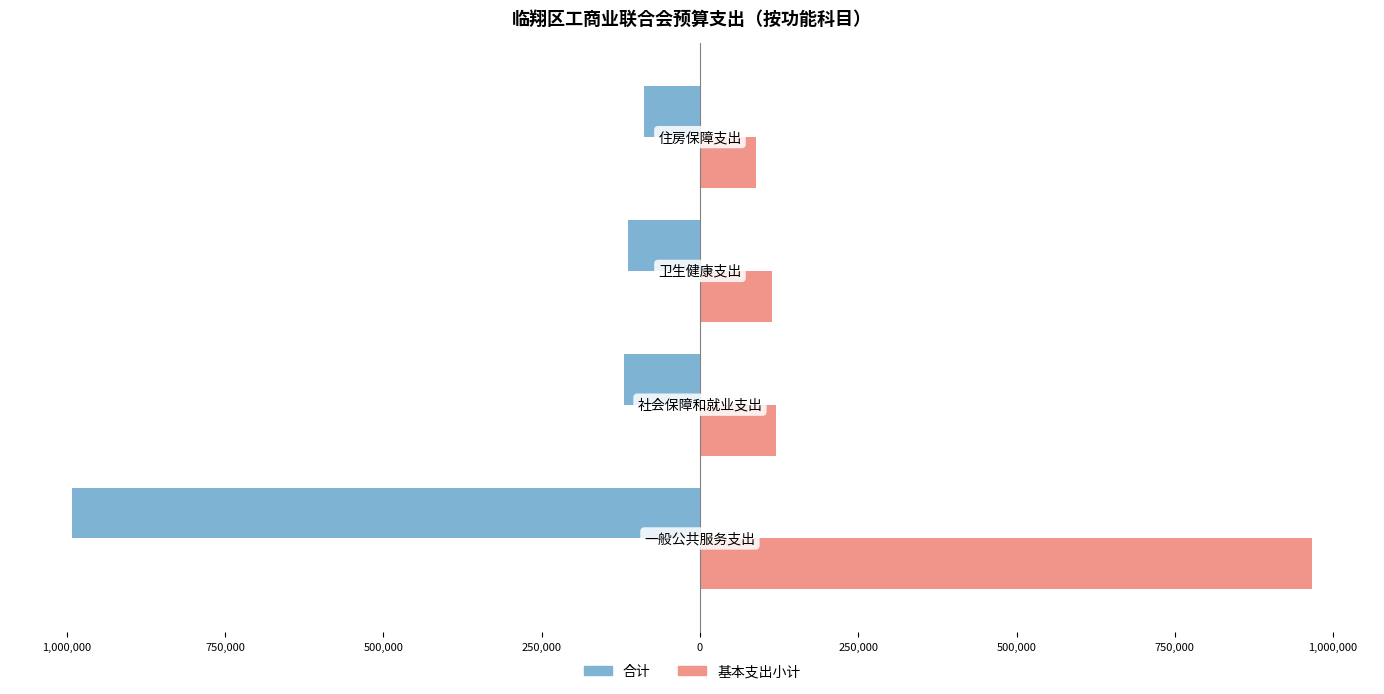

Reading right to left, list all the values displayed in this chart.

合计: 500,000=-88596.0	750,000=-113493.8	1,000,000=-119604.6	1,250,000=-991742.0
基本支出小计: 500,000=88596.0	750,000=113493.8	1,000,000=119604.6	1,250,000=966742.0